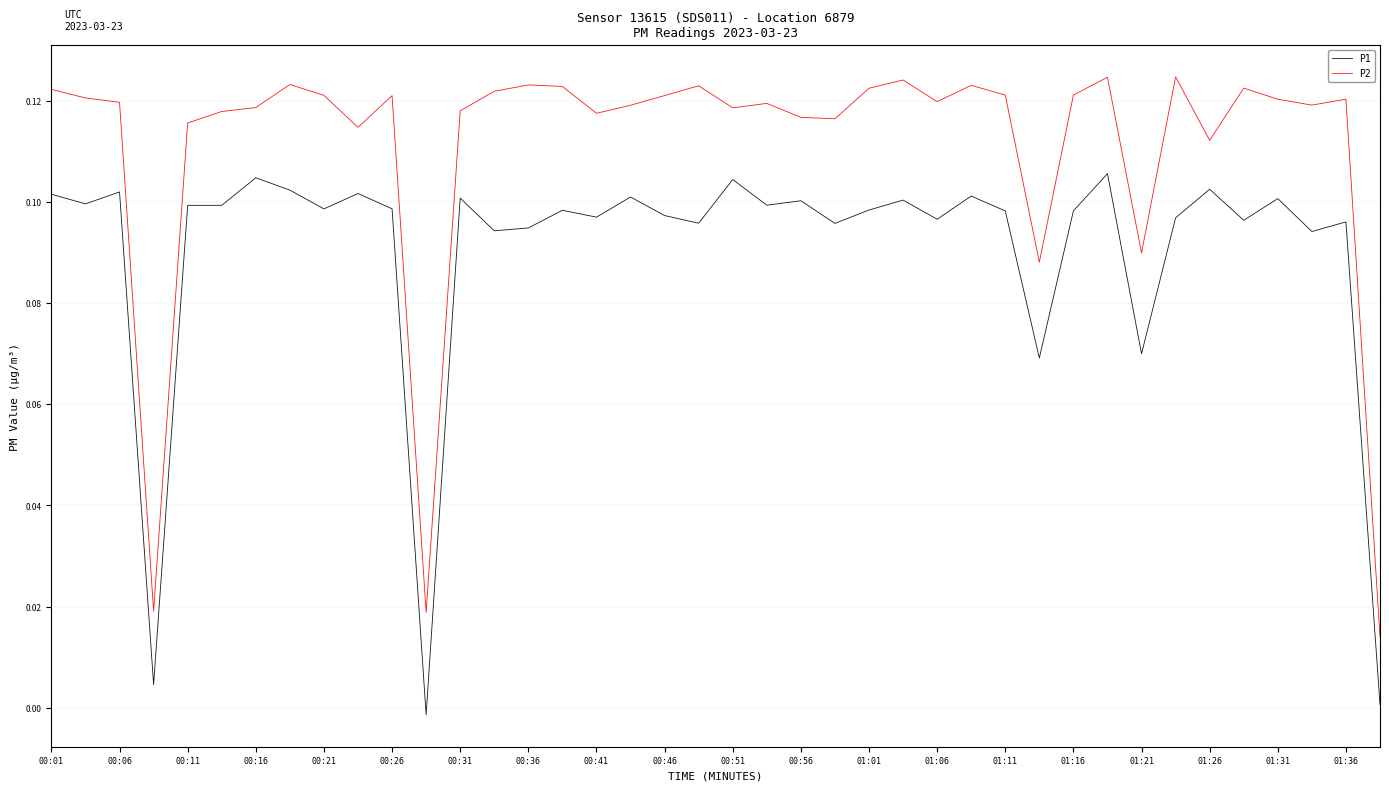

Rank the series by their maximum value, from lowest to highest.

P1, P2